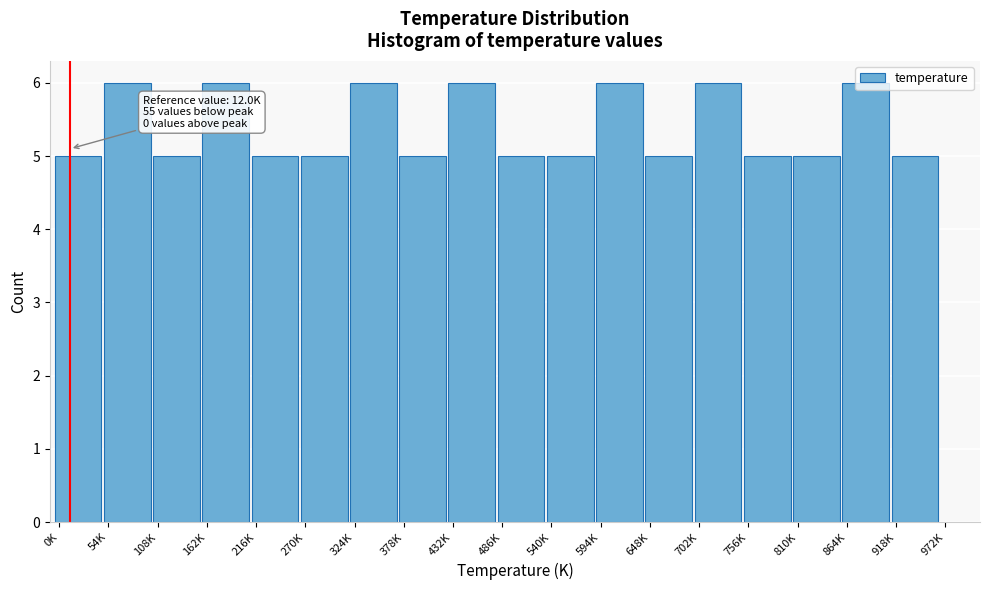

What is the maximum value shown in the chart?

6